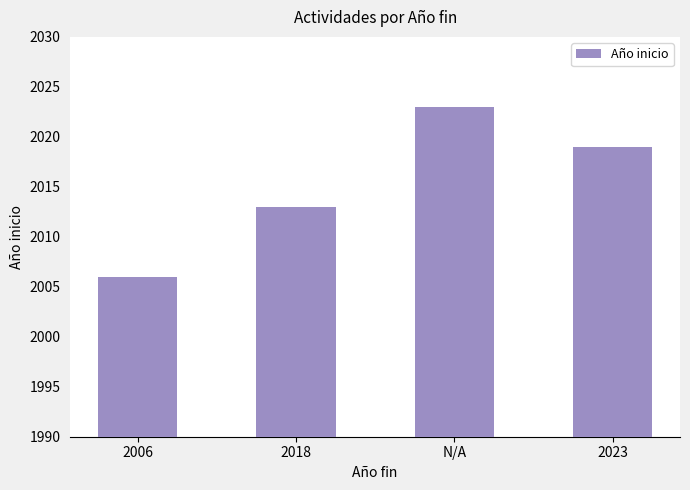

How many values are below 2019?

2